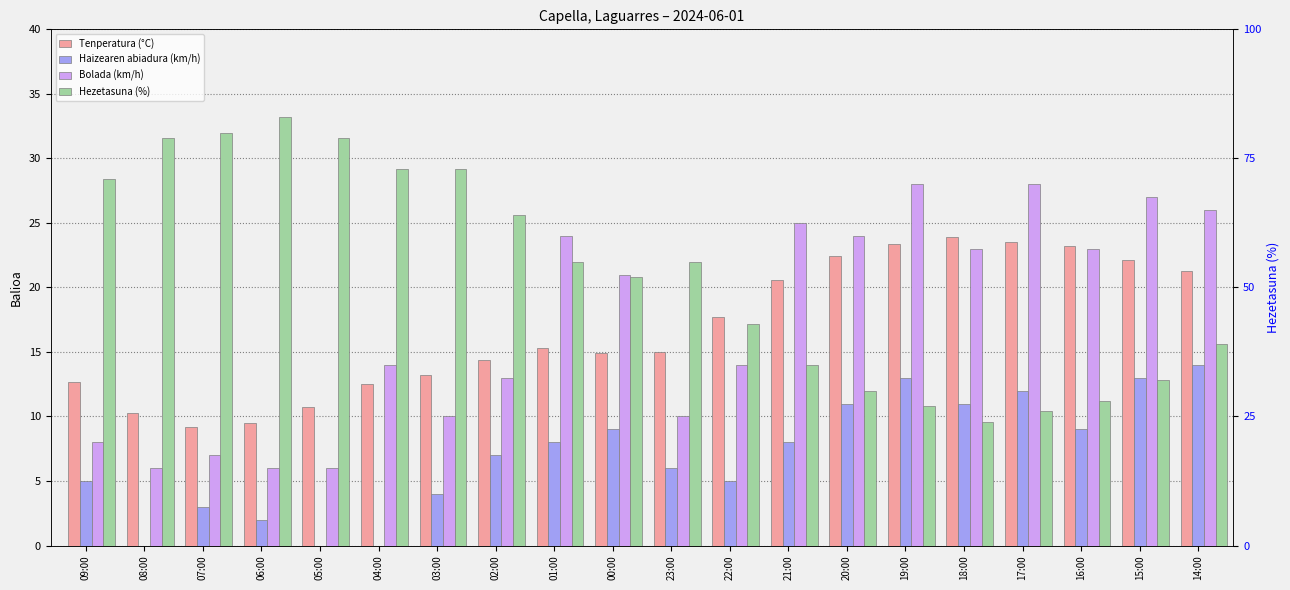

The value of Haizearen abiadura (km/h) at 15:00 is 4.6. True or false?

False